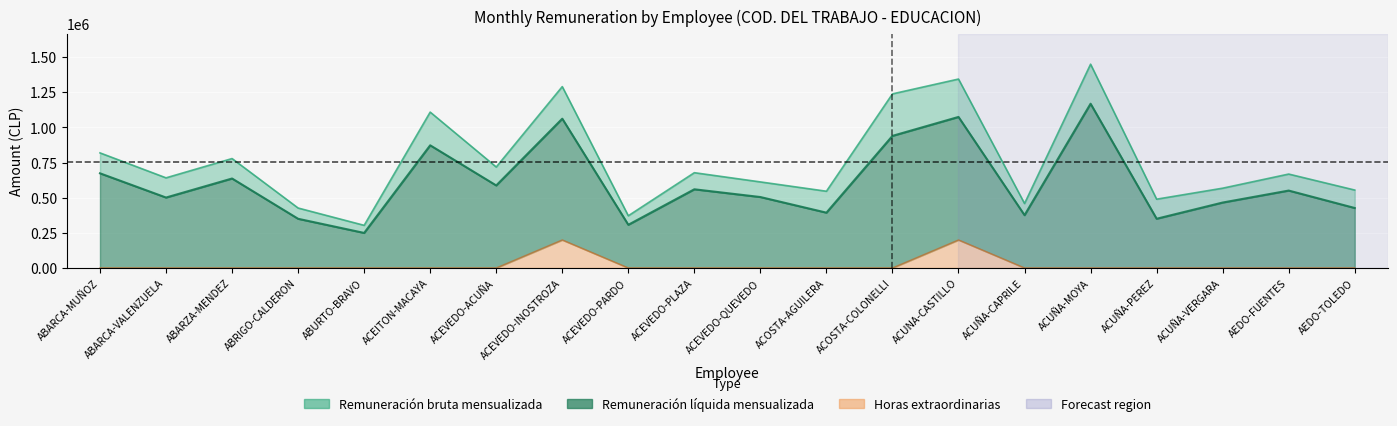

True or false: Remuneración líquida mensualizada and Remuneración bruta mensualizada cross at least once.

False